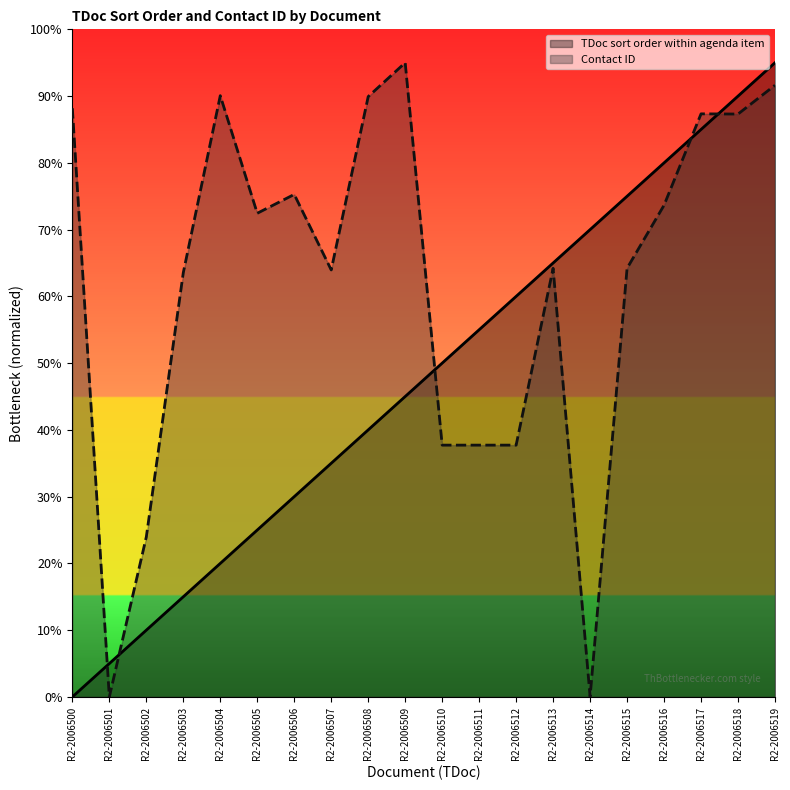

Where do Contact ID and TDoc sort order within agenda item first cross each other?

R2-2006500 and R2-2006501